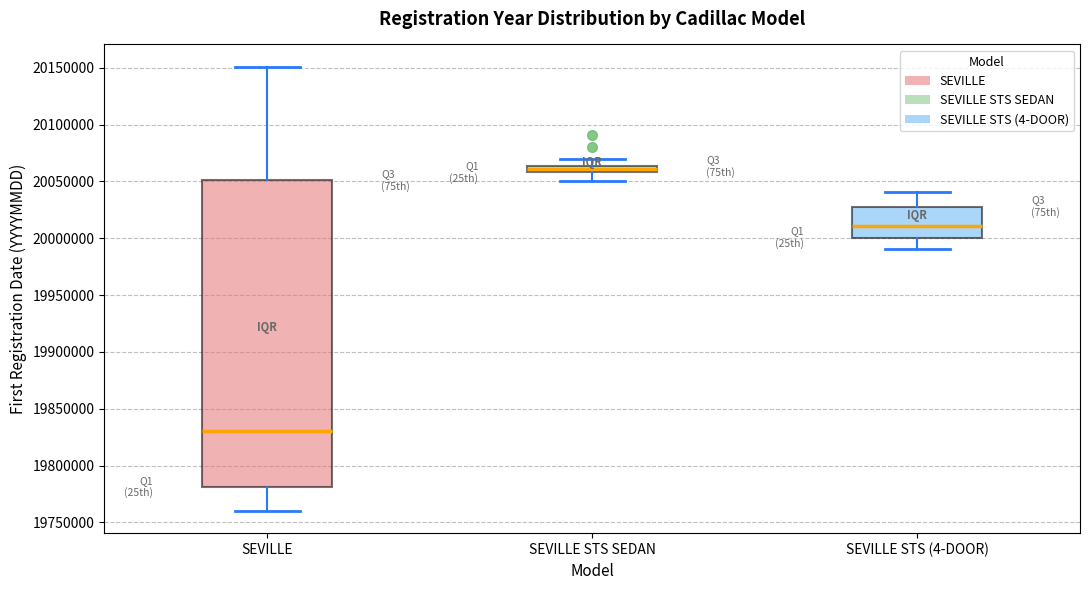

Which box has the highest median line?

SEVILLE STS SEDAN